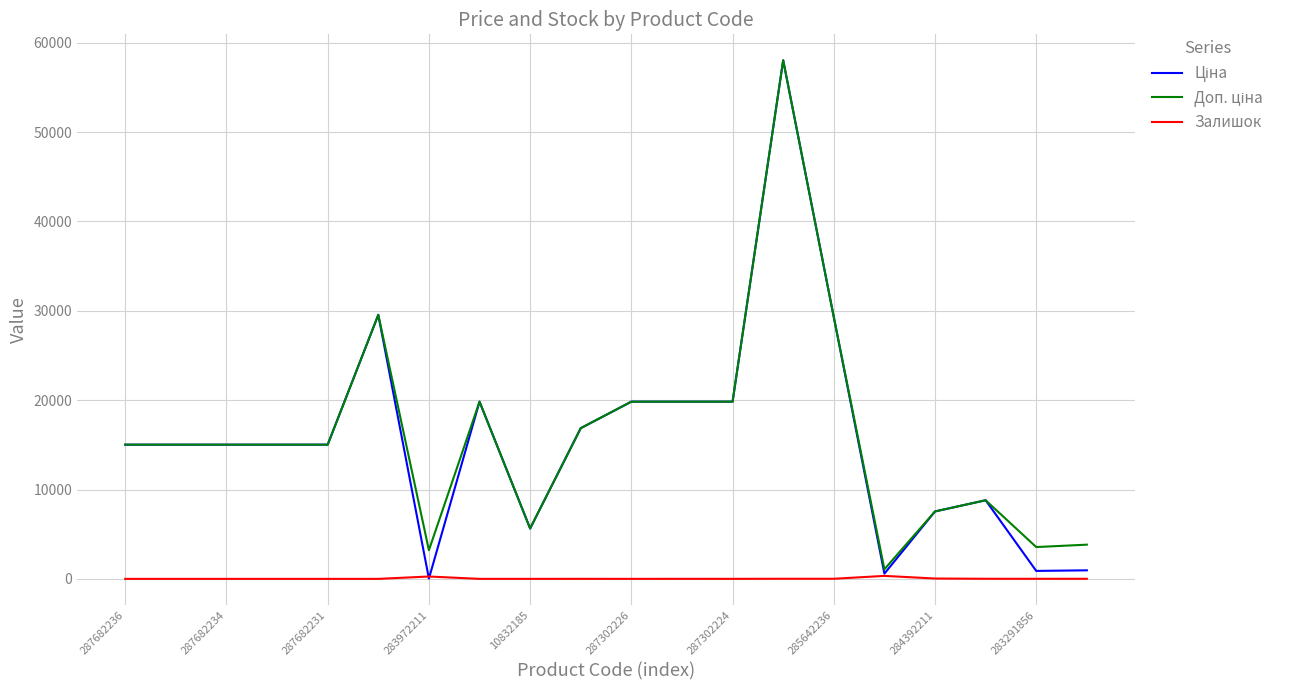

What is the maximum value shown in the chart?

58037.0